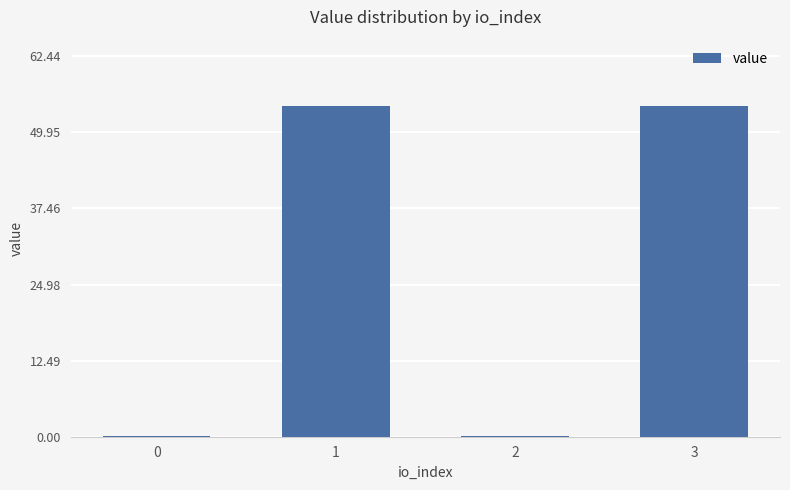

At which label does the data first exceed 54?

1